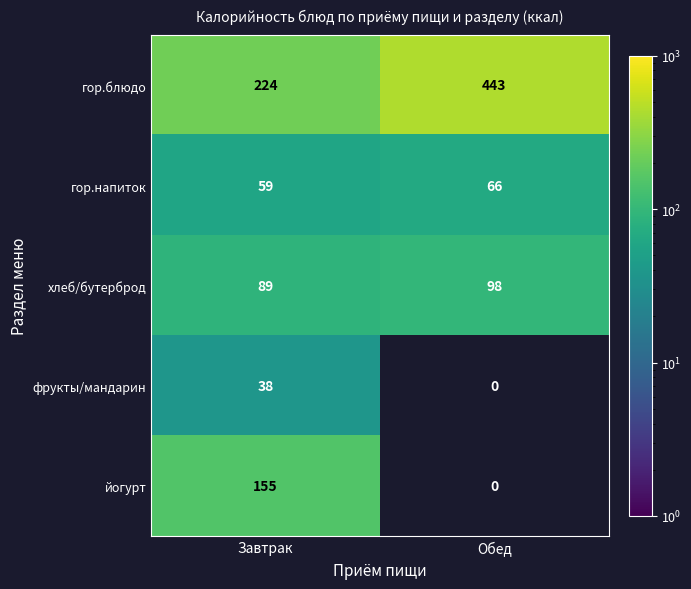

Between Завтрак and Обед, which is larger?

Обед